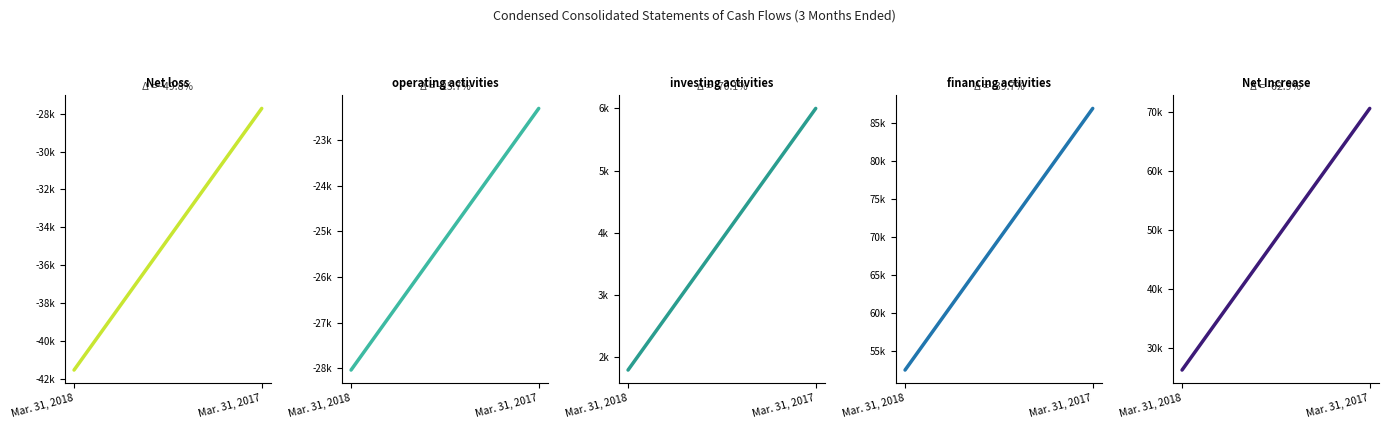

Reading left to right, list all the values displayed in this chart.

Net loss: -41529	-27727
Net cash used in operating activities: -28043	-22301
Net cash provided by investing activities: 1792	6000
Net cash provided by financing activities: 52430	86909
NET INCREASE IN CASH: 26179	70608